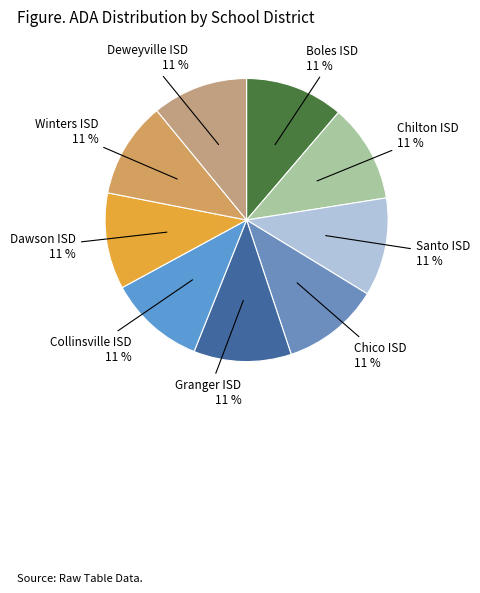

What percentage is the Dawson ISD slice, to the nearest percent?

11%